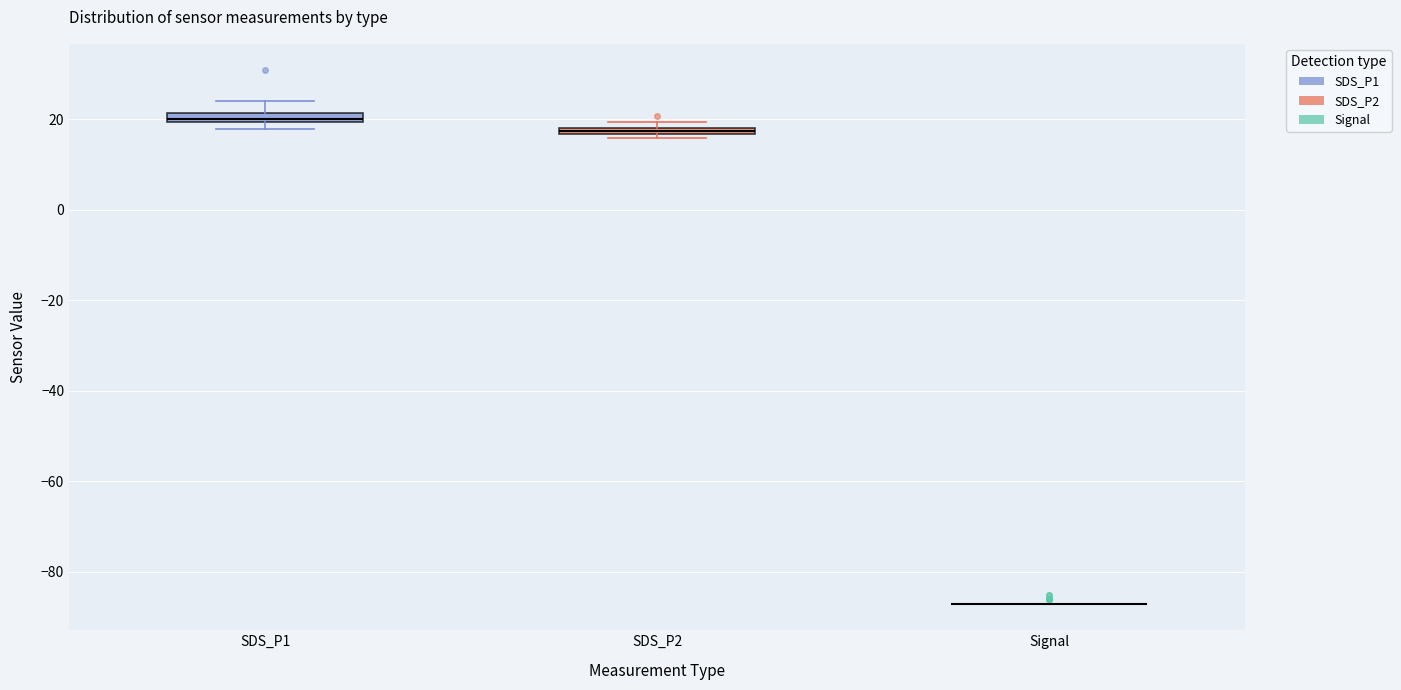

Where is the lower edge of the box for SDS_P2 on the y-axis? The values are not printed on the chart, so give them approximately, as read against the axis.

16